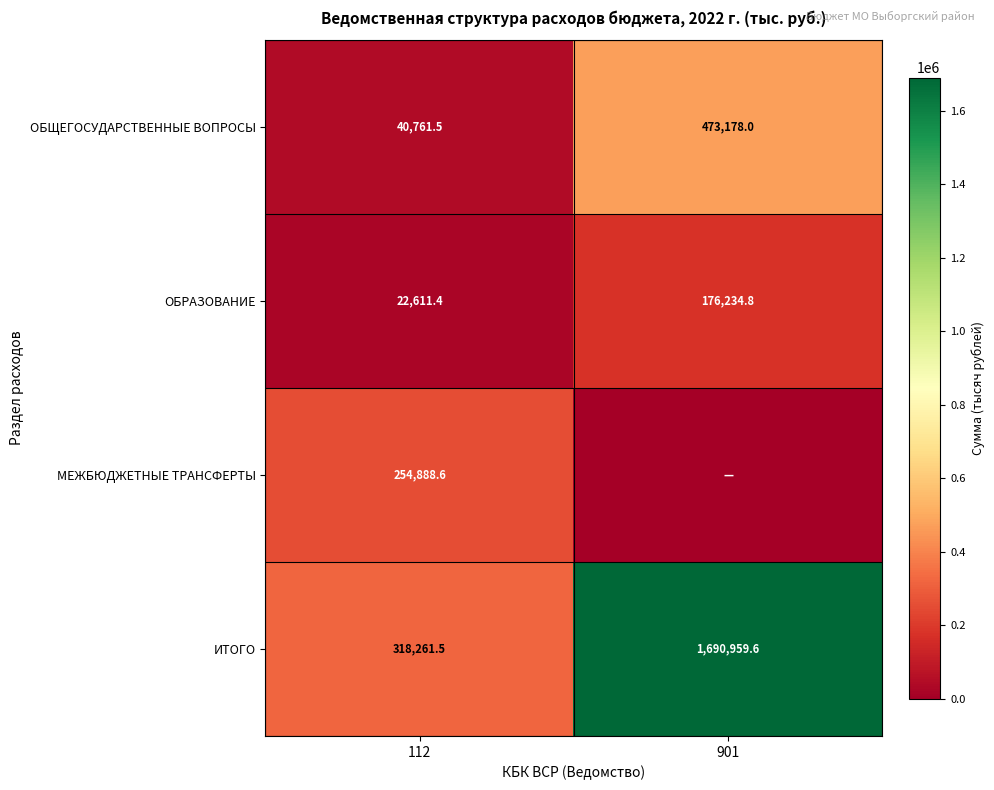

What is the minimum value for ОБРАЗОВАНИЕ?

22611.4